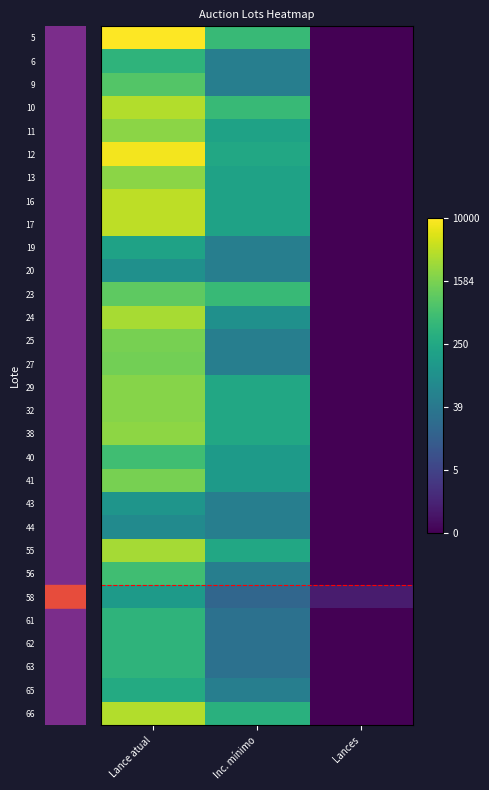

What is the total value across all series at Lance atual?

207.2